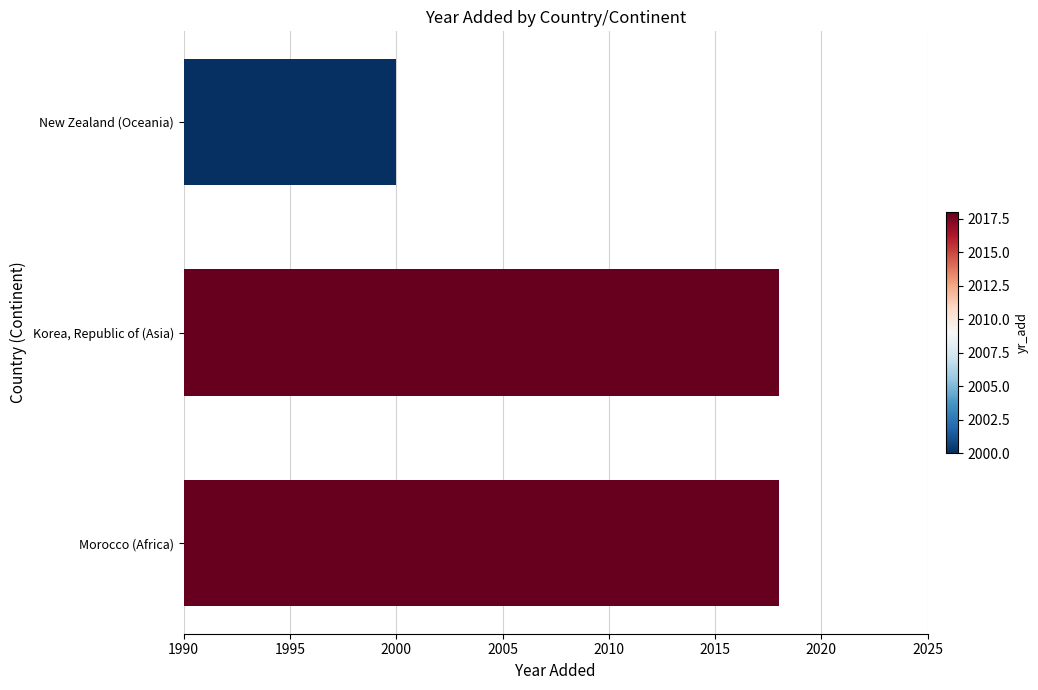

Is it true that the value at Morocco (Africa) is 576?

False